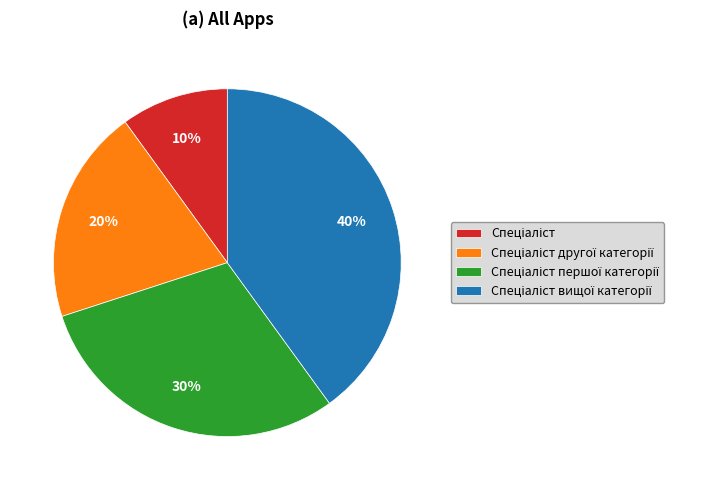

Does any single category account for the majority?

No